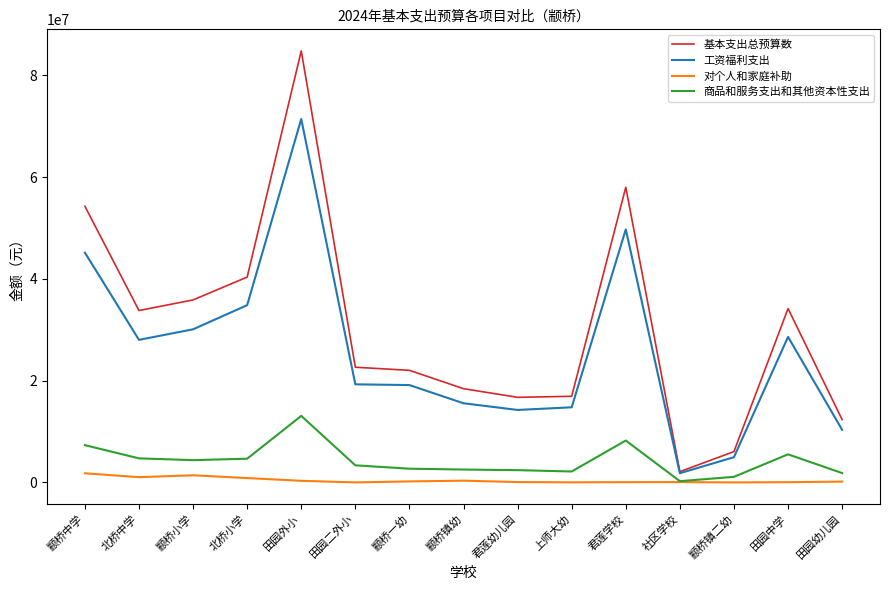

What is the difference between the maximum and minimum values in the 商品和服务支出和其他资本性支出 series?

12834184.5